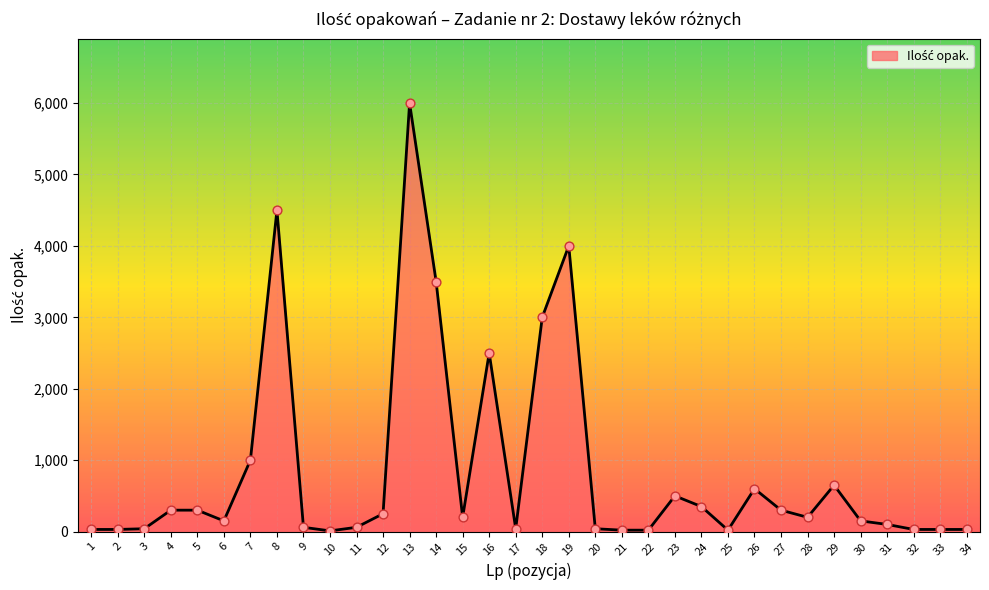

Which has a higher value, 12 or 32?

12